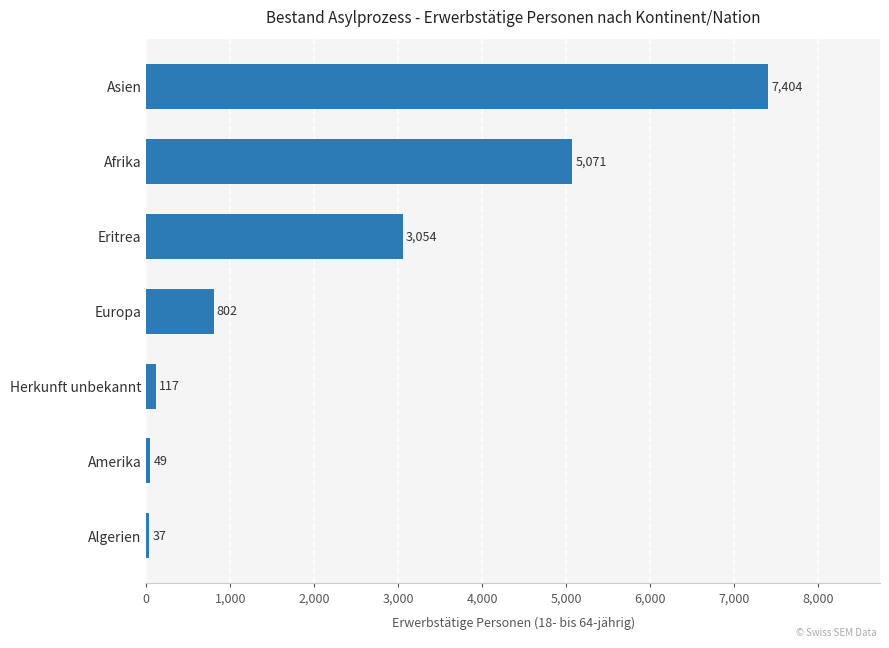

At which label is the value closest to 3720?

Eritrea